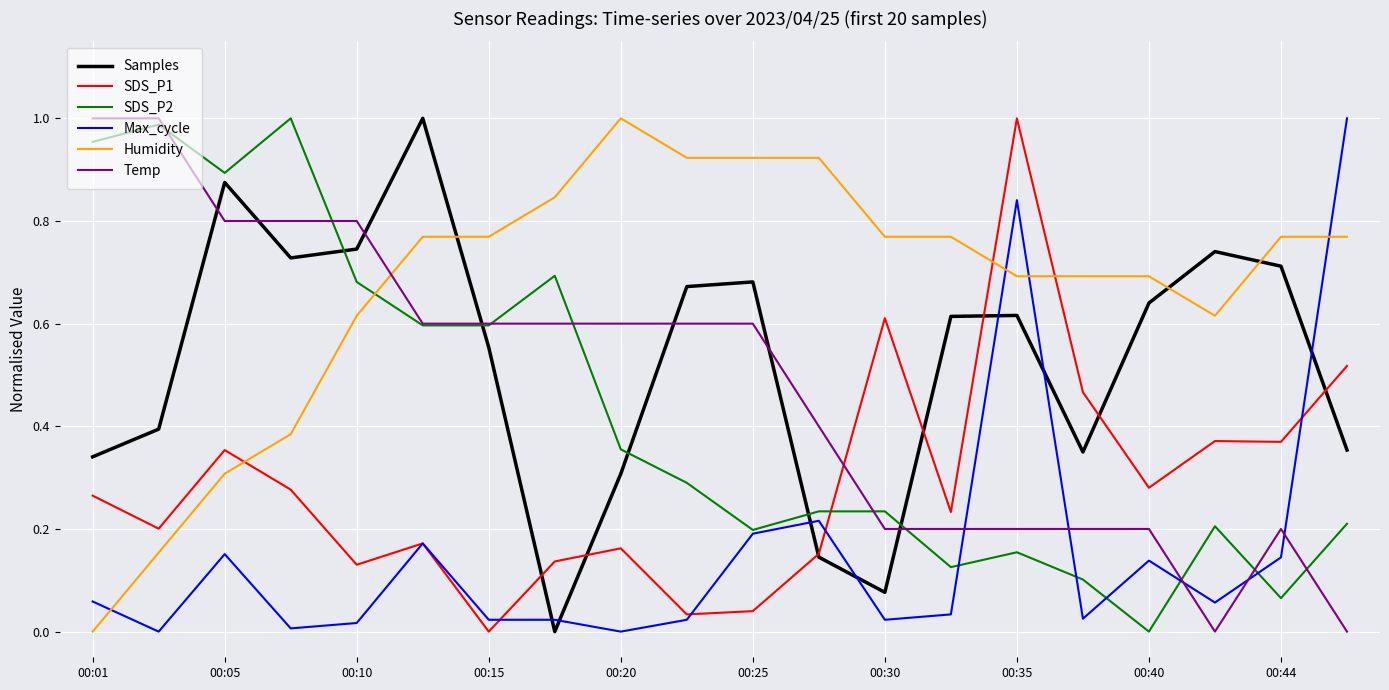

Which series has the largest total across all categories?

Humidity